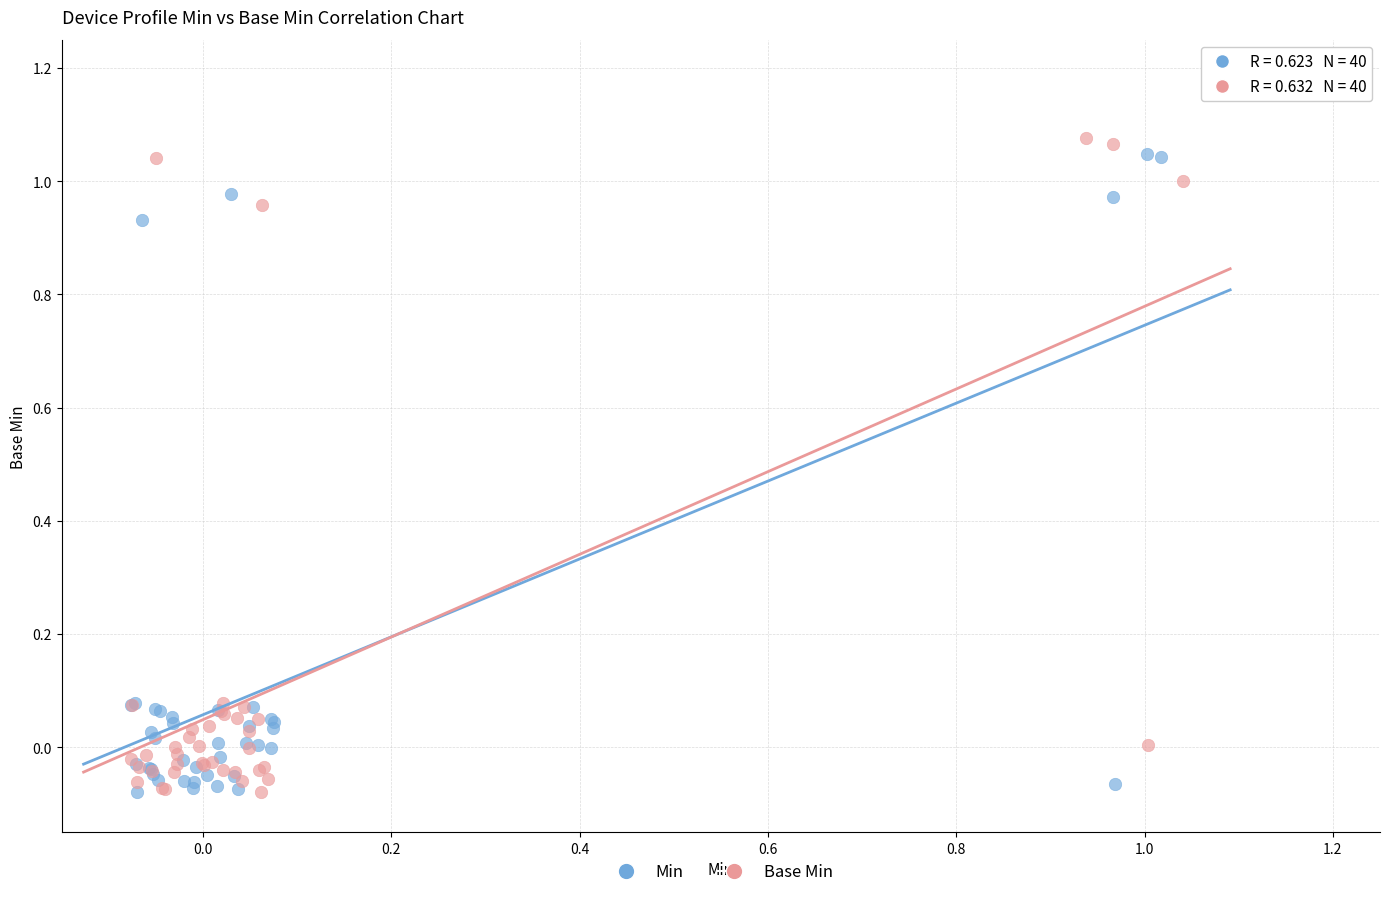

Which series has the largest Y range (max minus min)?

Base Min